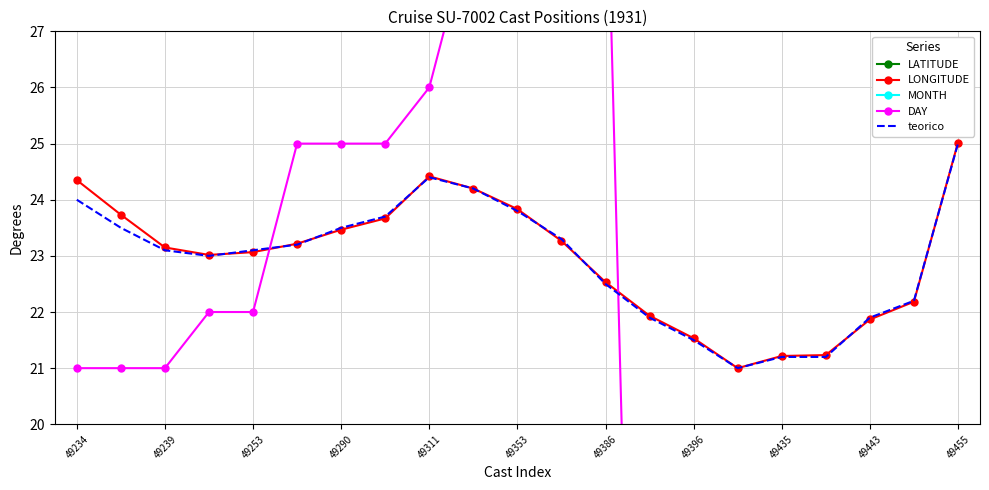

How many values in the LONGITUDE series exceed 23?

13